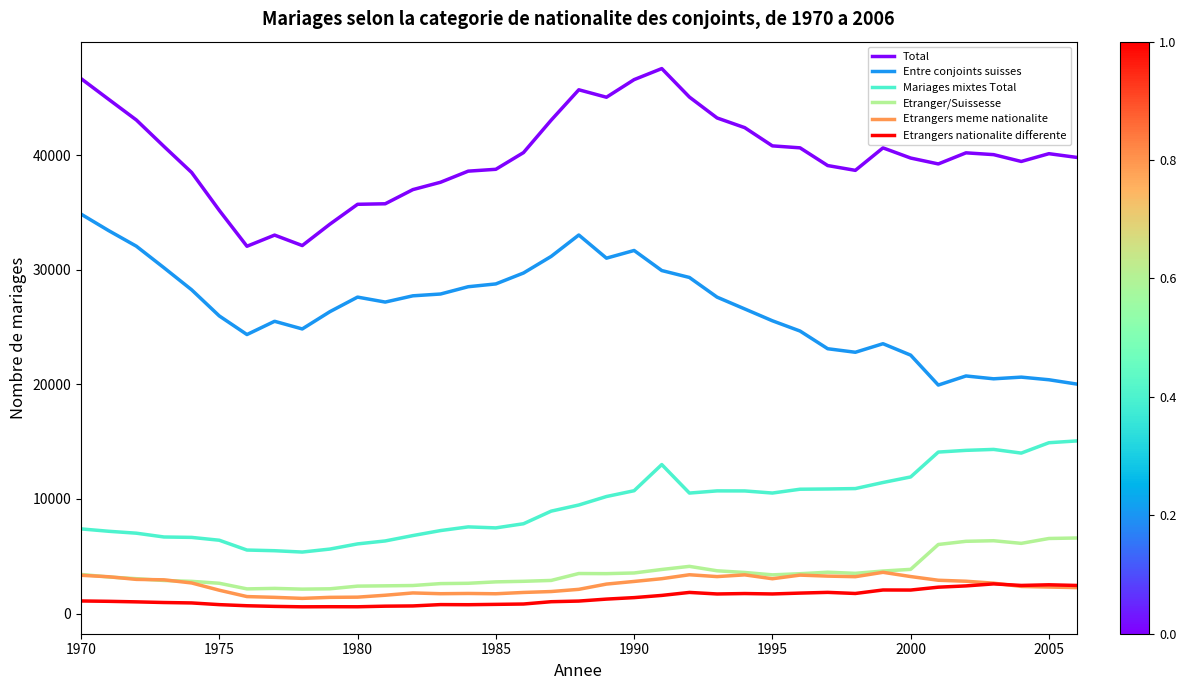

True or false: Etranger/Suissesse and Etrangers nationalite differente intersect in this chart.

False